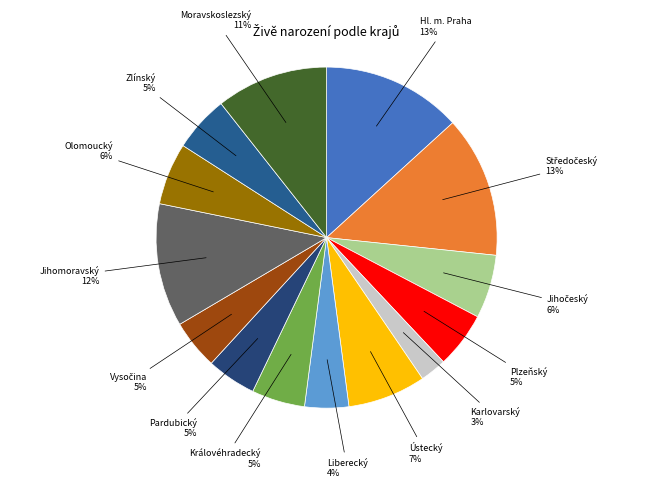

To the nearest percent, what is the average slice percentage?

7%